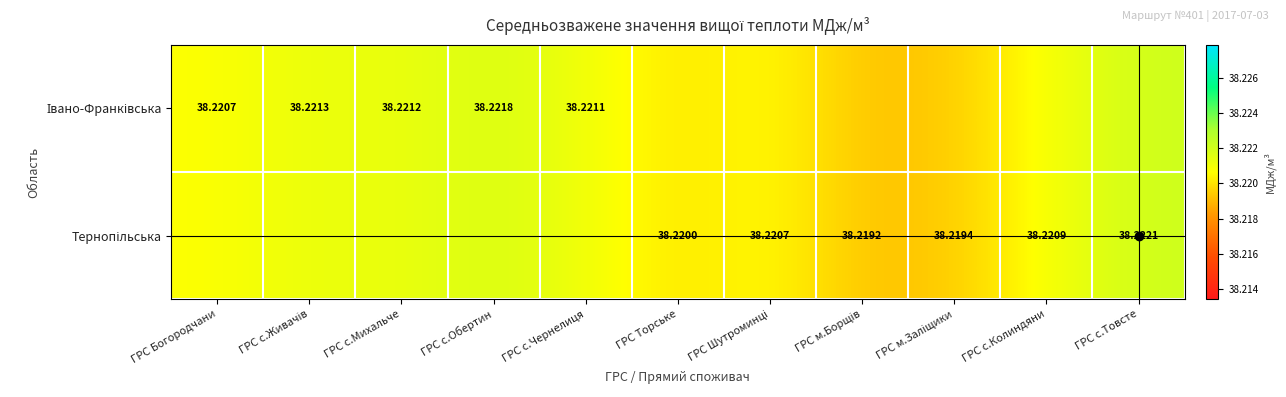

Which has a higher value, ГРС м.Заліщики or ГРС с.Живачів?

ГРС с.Живачів